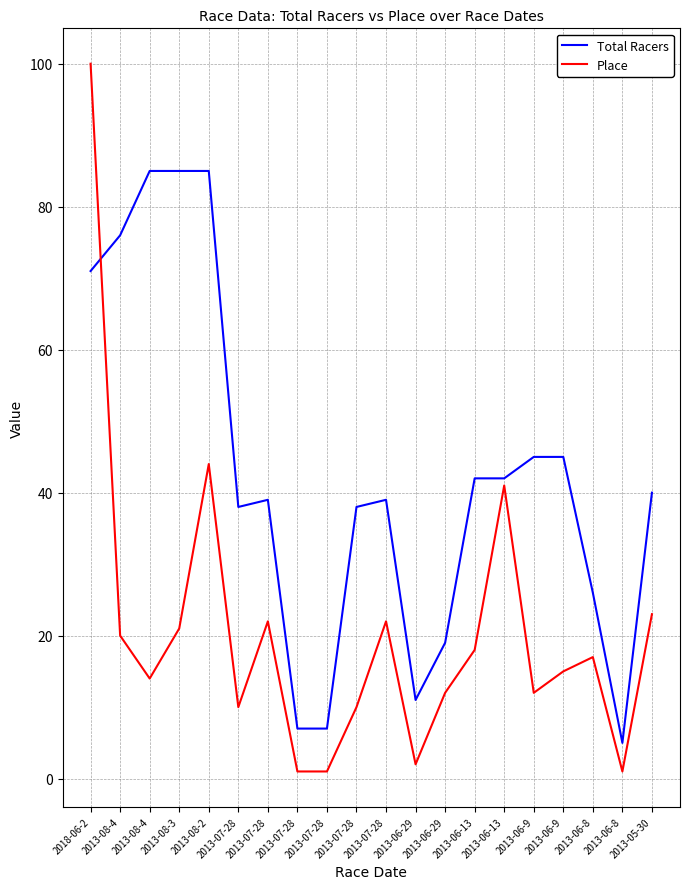

At how many categories does at least one series exceed 52?

5